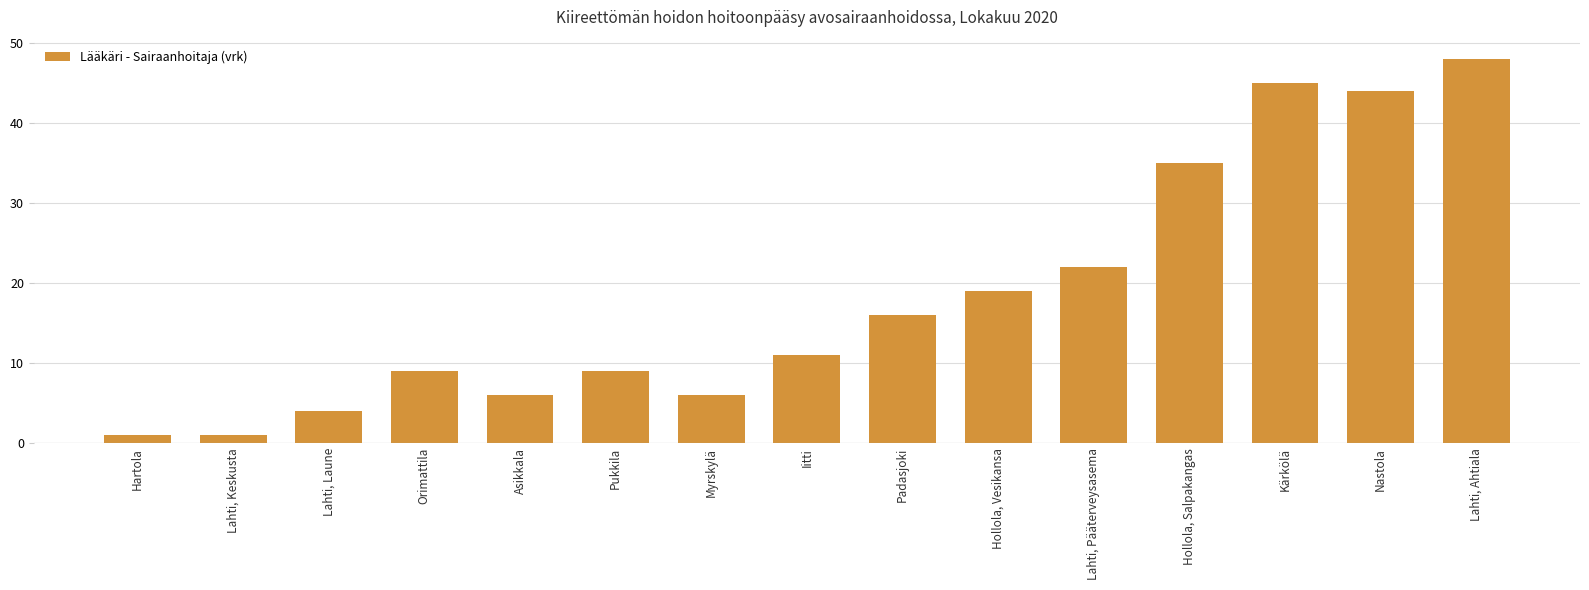

Is it true that the value at Padasjoki is 16?

True